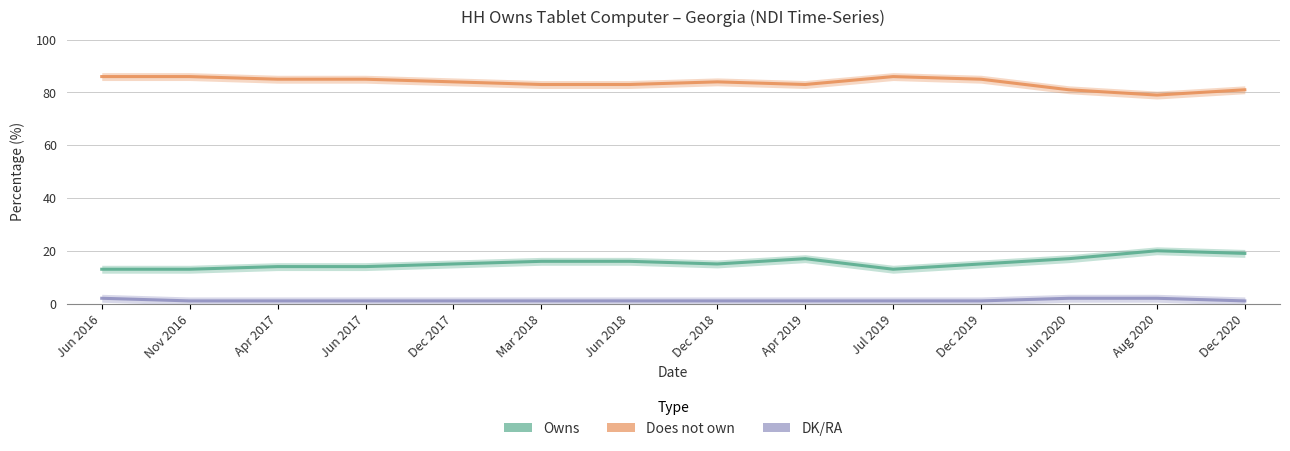

Rank the series at Dec 2019 from lowest to highest value.

DK/RA, Owns, Does not own